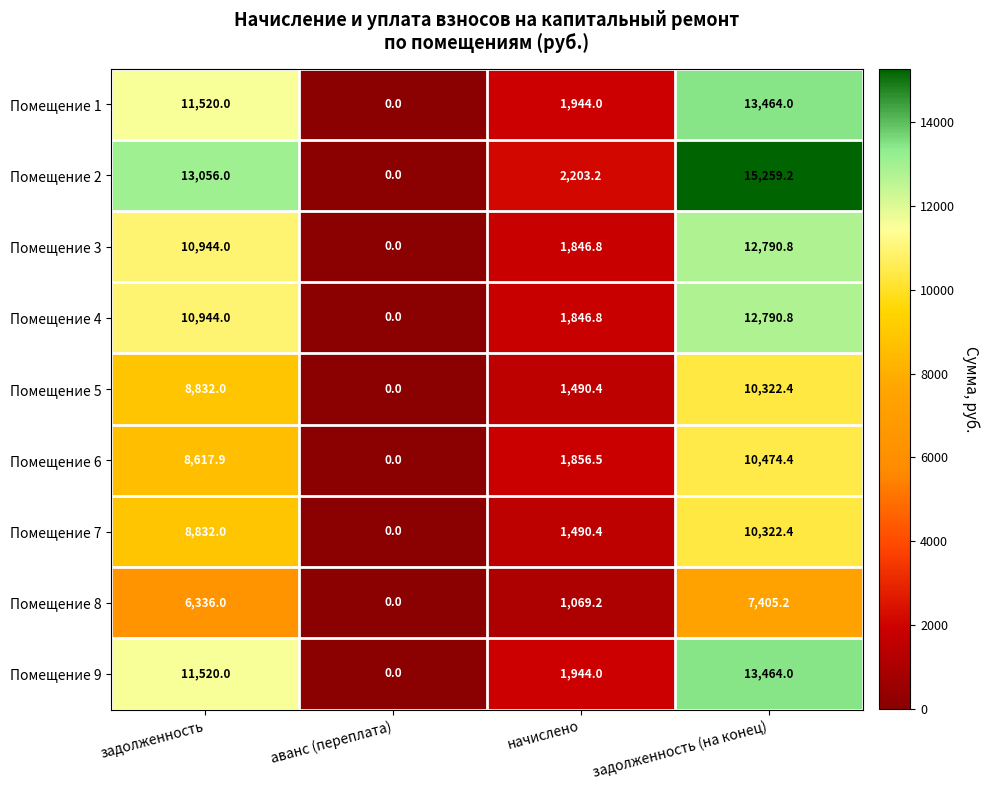

What is the difference between the Помещение 7 values at аванс (переплата) and начислено?

1490.4